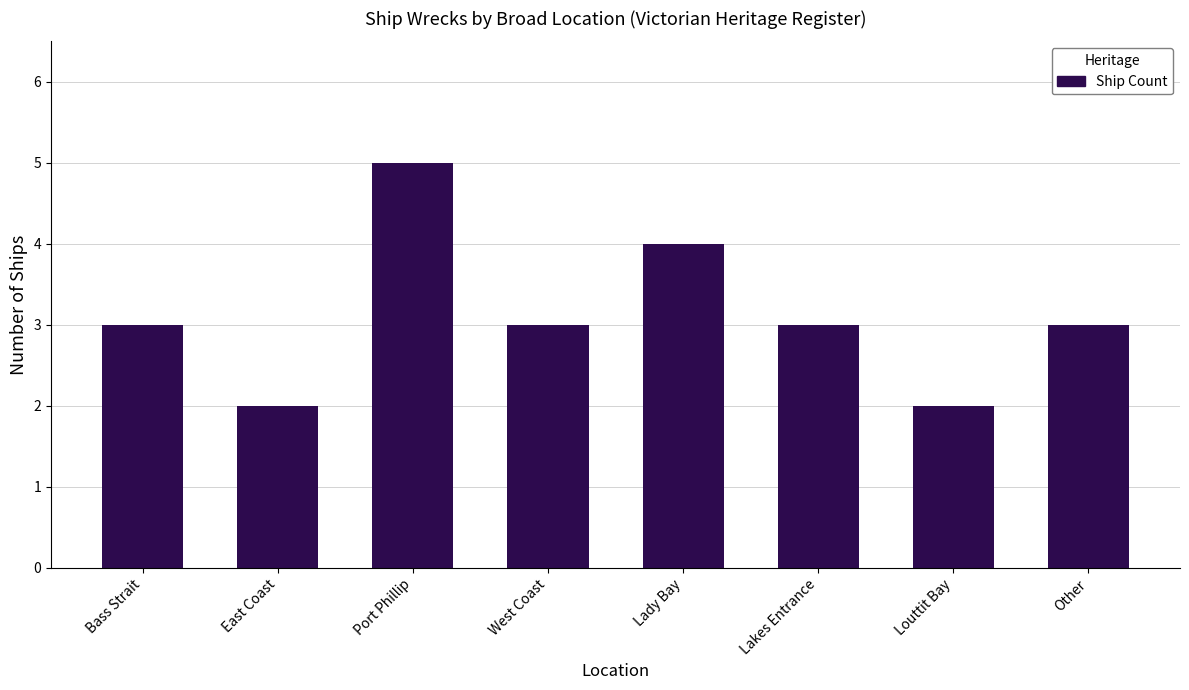

What position from the right is East Coast?

7